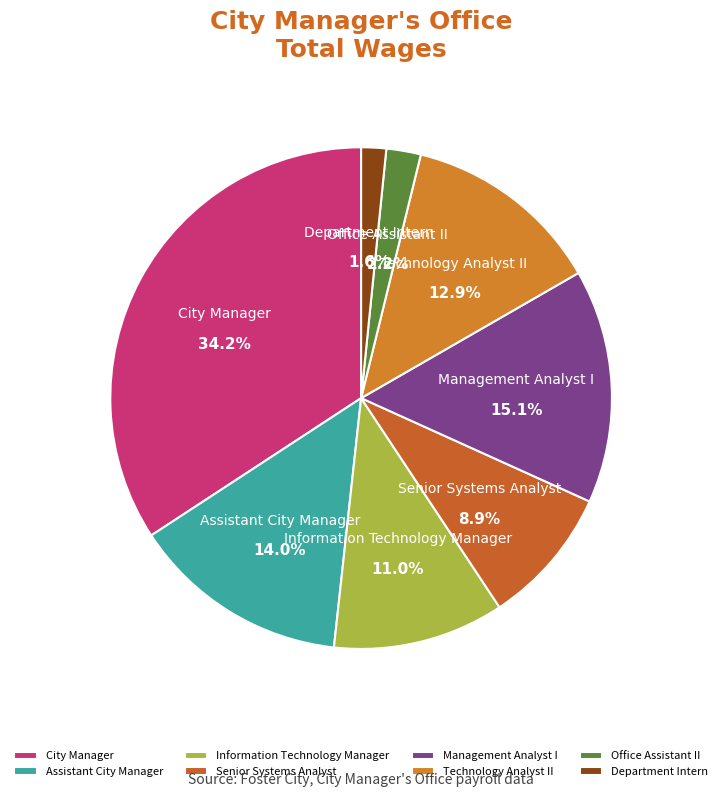

To the nearest percent, what is the average slice percentage?

12%